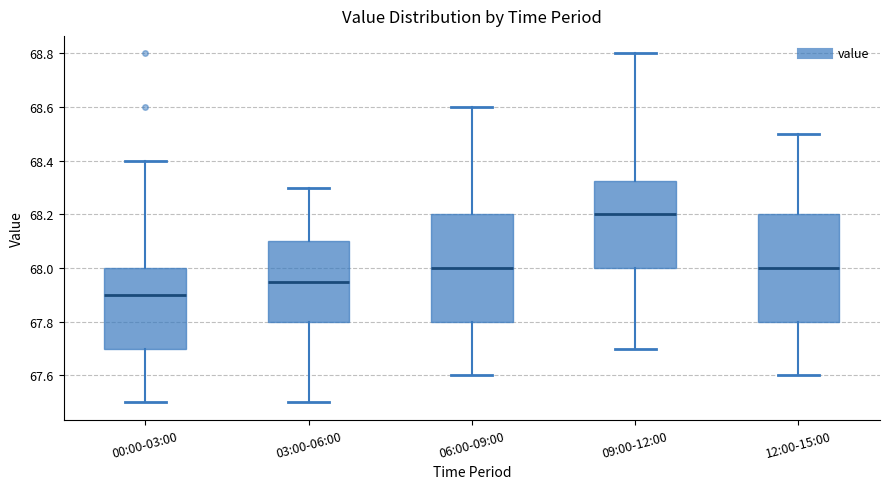

Which box's median line is the highest?

09:00-12:00